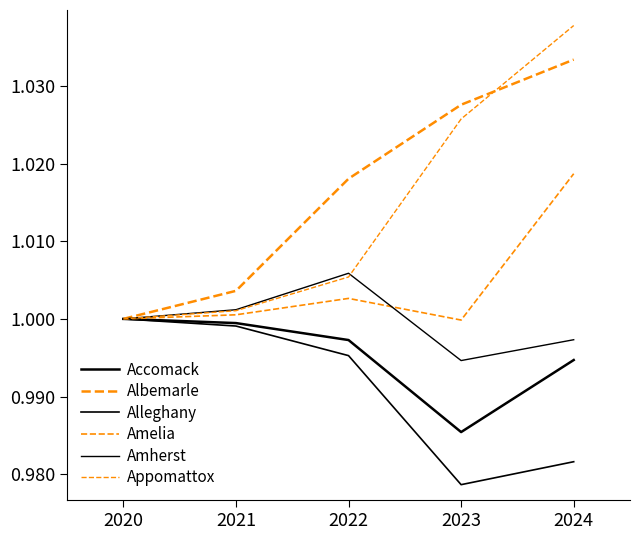

How many categories are shown in the chart?

5